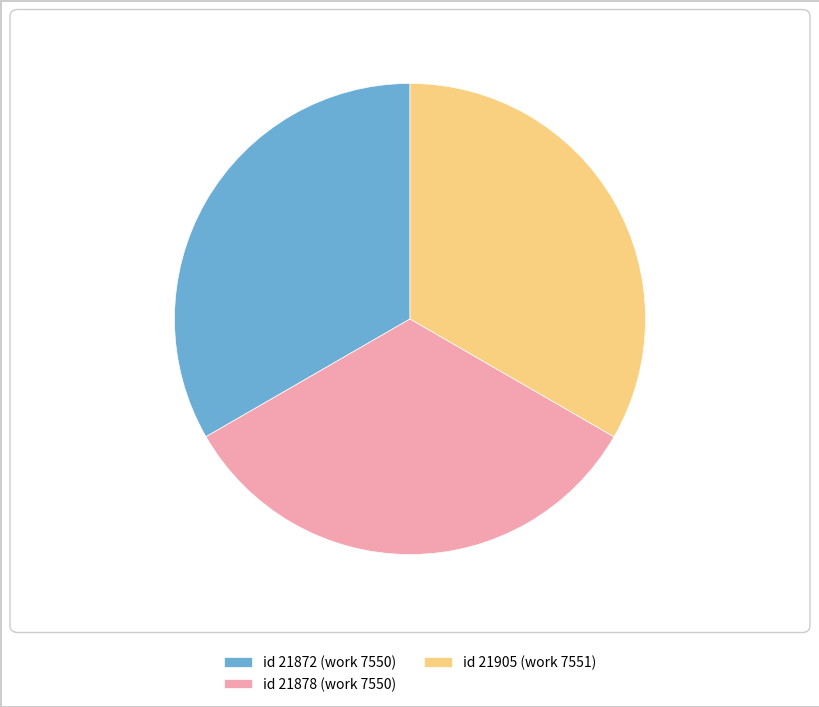

Is it true that id 21878 (work 7550) is 43% of the pie?

False